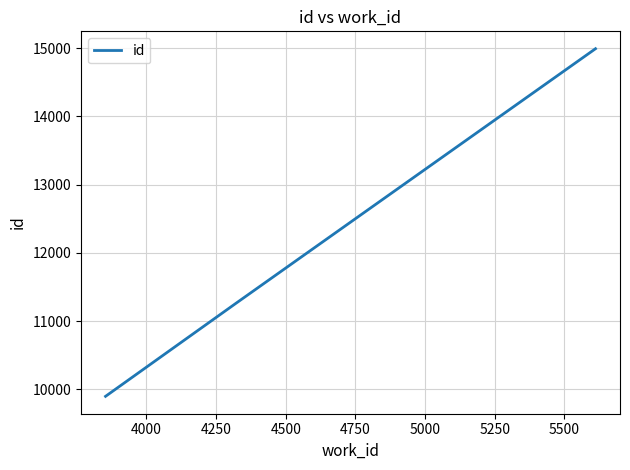

How many values are between 9899 and 14993?

3